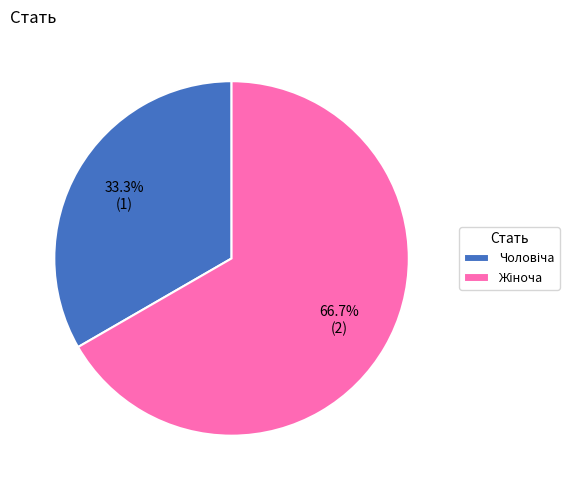

Is there a majority slice in this chart?

Yes